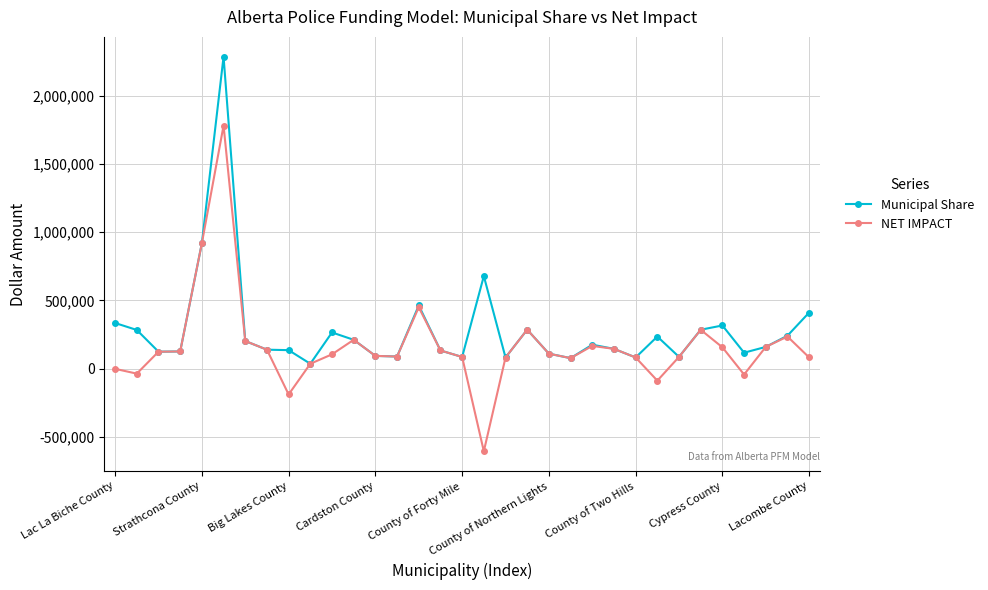

What is the value of the NET IMPACT point at the 15th from the left?

450124.0